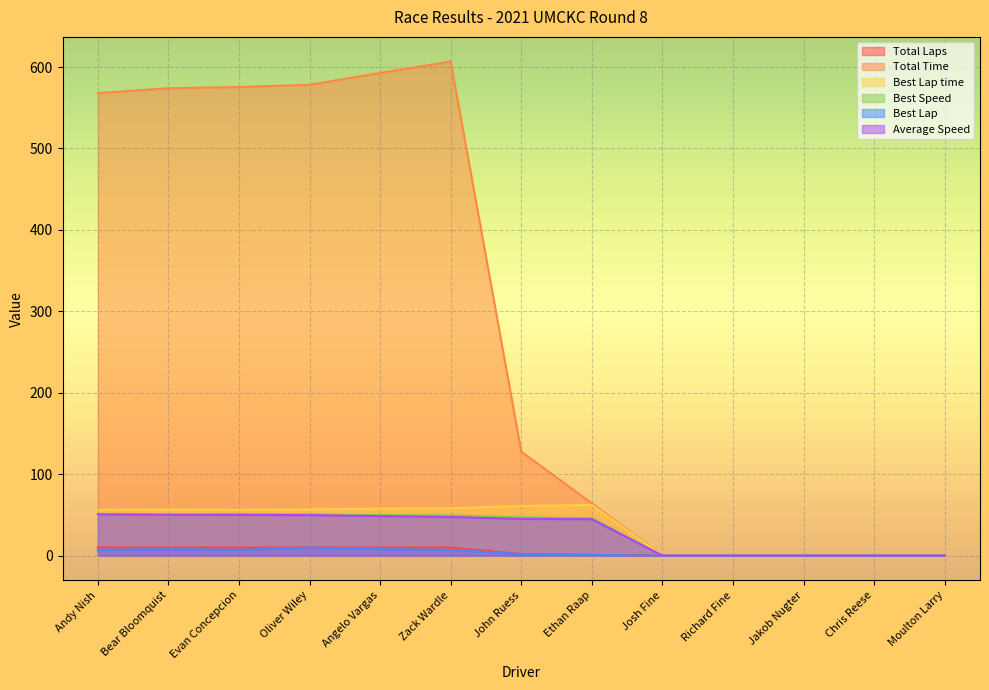

Does the chart display data point markers on the line(s)?

No